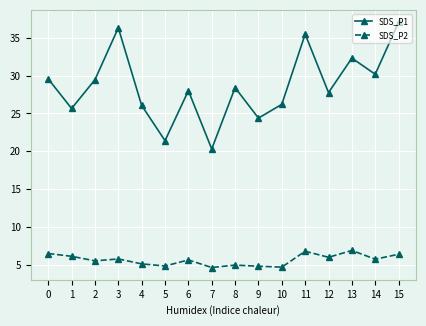

True or false: SDS_P1 has more than 0 interior local peaks.

True